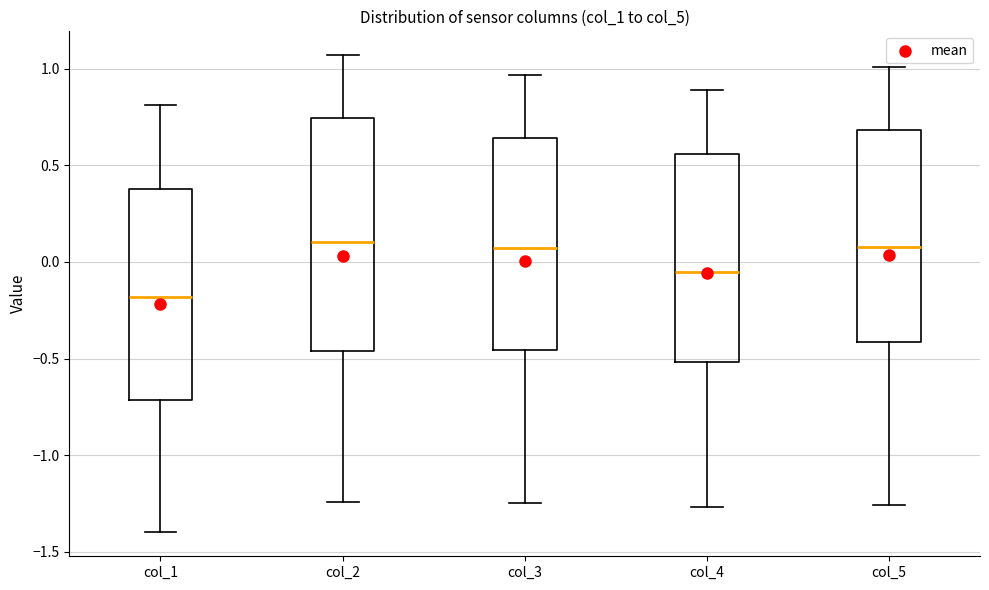

Where does the lower whisker of the box for col_3 end on the y-axis? The values are not printed on the chart, so give them approximately, as read against the axis.

-1.25